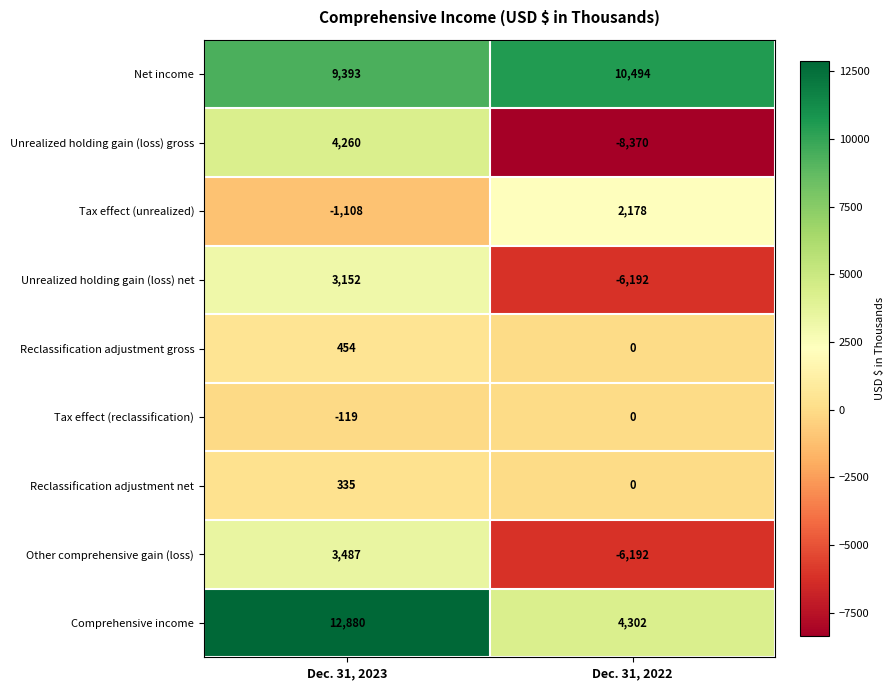

List the series in order of their peak value, lowest first.

Tax effect (reclassification), Reclassification adjustment net, Reclassification adjustment gross, Tax effect (unrealized), Unrealized holding gain (loss) net, Other comprehensive gain (loss), Unrealized holding gain (loss) gross, Net income, Comprehensive income